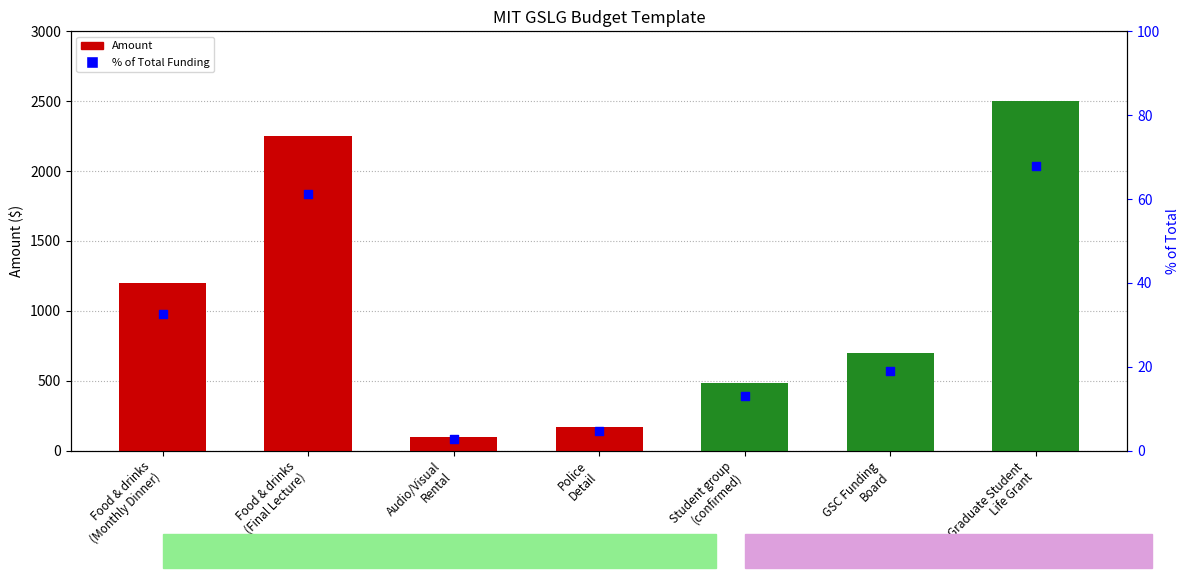

What is the total value across all series at GSC Funding
Board?

719.0